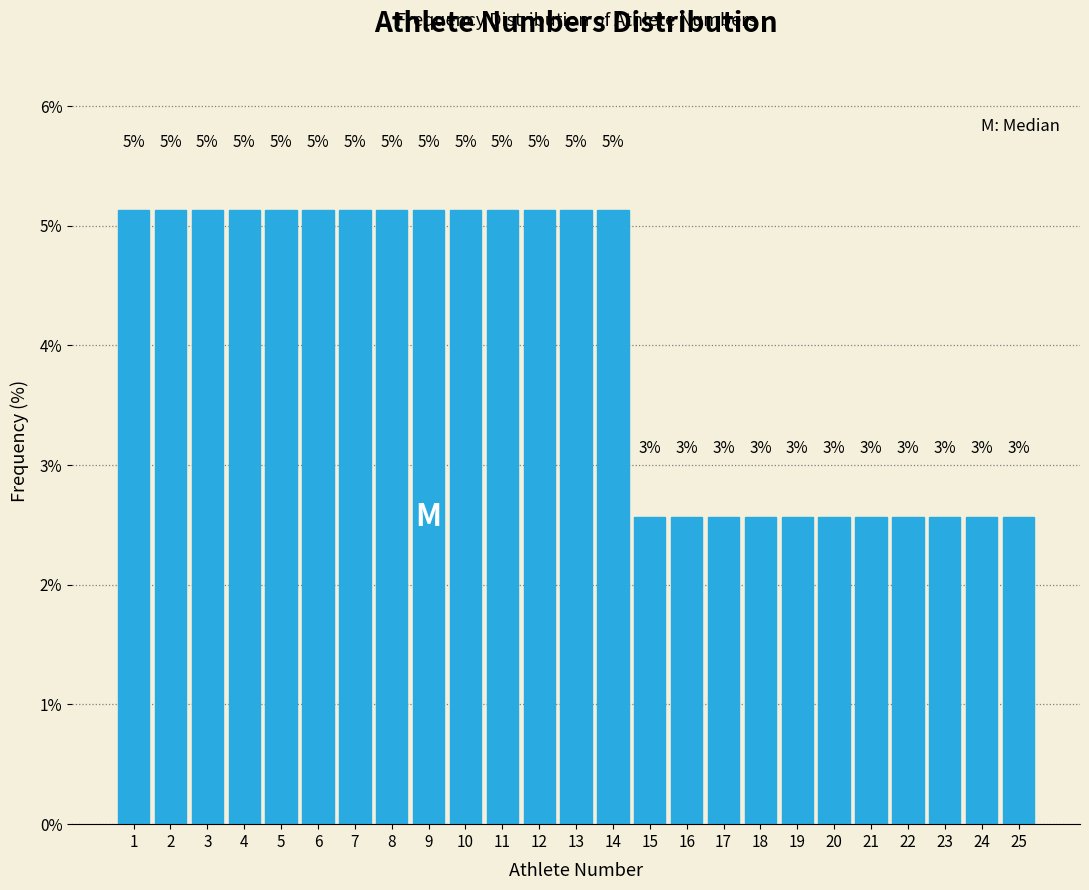

Does the chart contain any negative values?

No